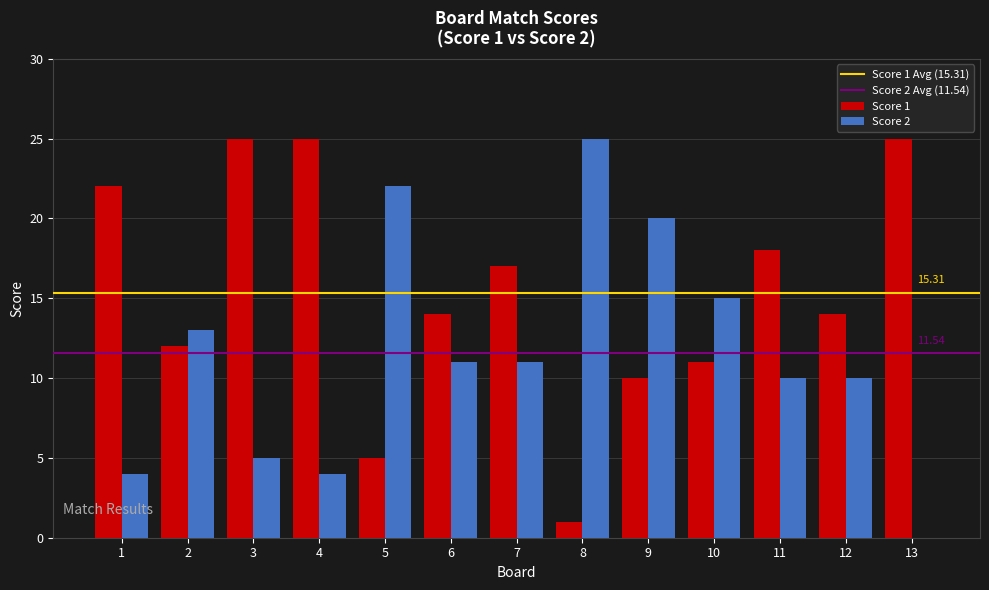

Reading right to left, what are all the values shown in this chart?

Score 1: 13=25	12=14	11=18	10=11	9=10	8=1	7=17	6=14	5=5	4=25	3=25	2=12	1=22
Score 2: 13=0	12=10	11=10	10=15	9=20	8=25	7=11	6=11	5=22	4=4	3=5	2=13	1=4